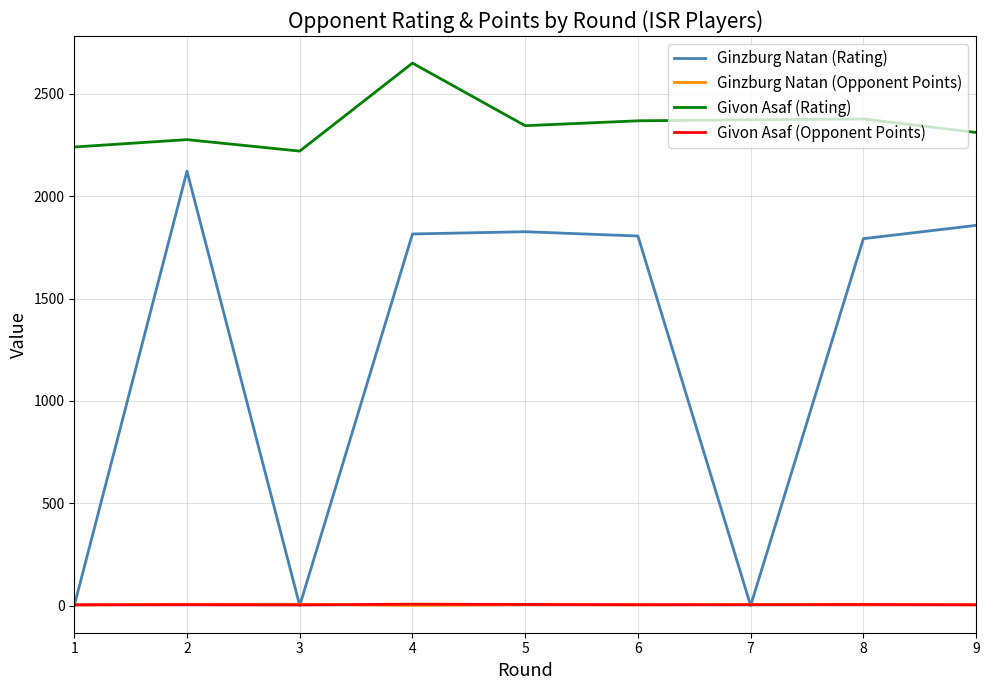

What is the difference between the highest and lowest values at 8?

2374.0